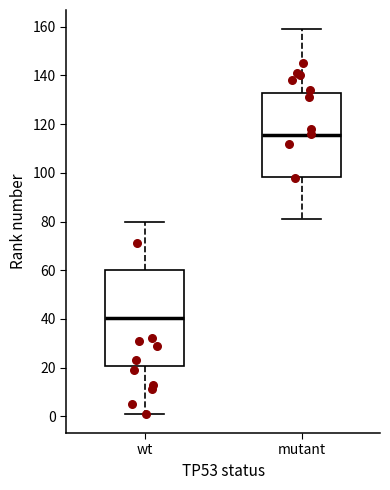

Which box has the lowest median line?

wt